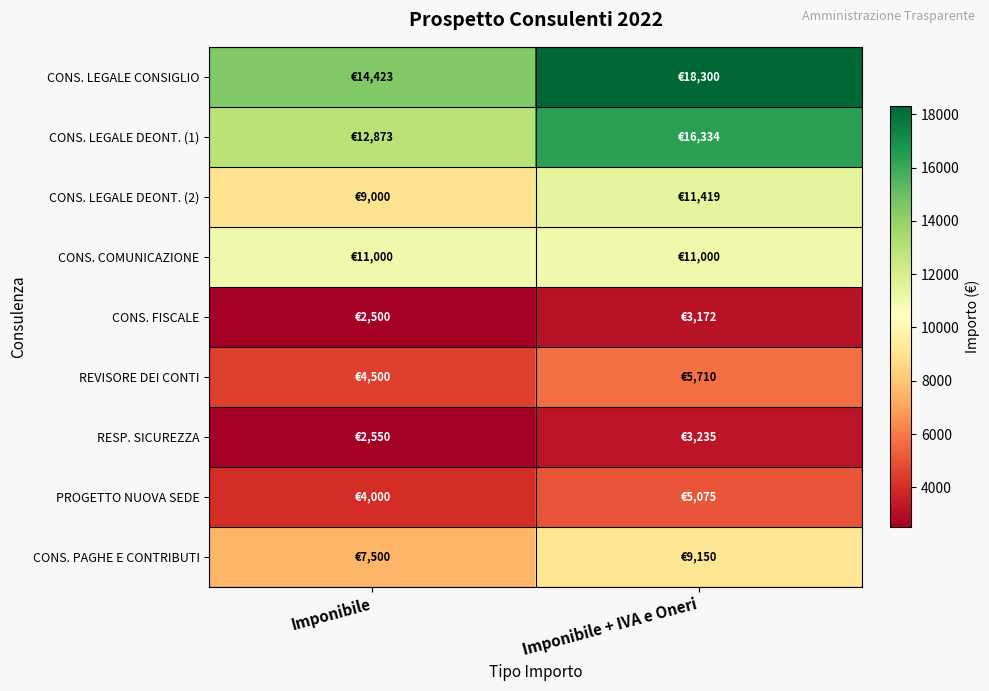

Reading right to left, list all the values displayed in this chart.

CONS. LEGALE CONSIGLIO: Imponibile + IVA e Oneri=18300.0	Imponibile=14423.1
CONS. LEGALE DEONT. (1): Imponibile + IVA e Oneri=16333.9	Imponibile=12873.5
CONS. LEGALE DEONT. (2): Imponibile + IVA e Oneri=11419.2	Imponibile=9000.0
CONS. COMUNICAZIONE: Imponibile + IVA e Oneri=11000.0	Imponibile=11000.0
CONS. FISCALE: Imponibile + IVA e Oneri=3172.0	Imponibile=2500.0
REVISORE DEI CONTI: Imponibile + IVA e Oneri=5709.6	Imponibile=4500.0
RESP. SICUREZZA: Imponibile + IVA e Oneri=3235.4	Imponibile=2550.0
PROGETTO NUOVA SEDE: Imponibile + IVA e Oneri=5075.2	Imponibile=4000.0
CONS. PAGHE E CONTRIBUTI: Imponibile + IVA e Oneri=9150.0	Imponibile=7500.0